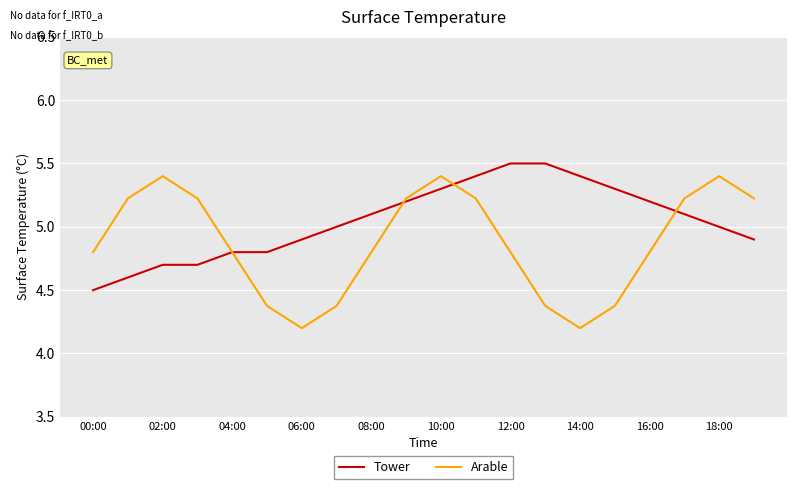

Rank the series by their average value, from highest to lowest.

Tower, Arable